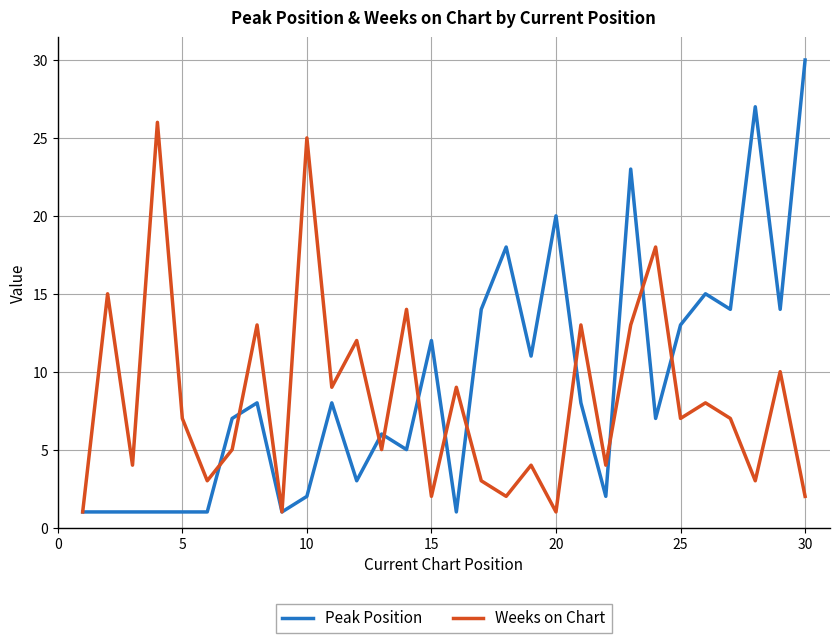

What is the highest value of the Weeks on Chart series?

26